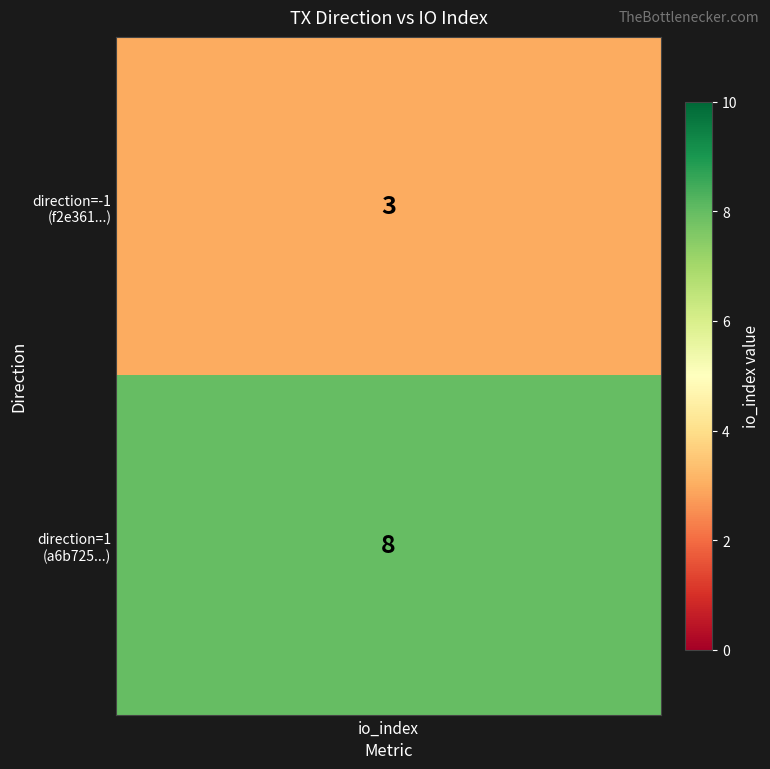

What is the difference between the maximum and minimum values?

5